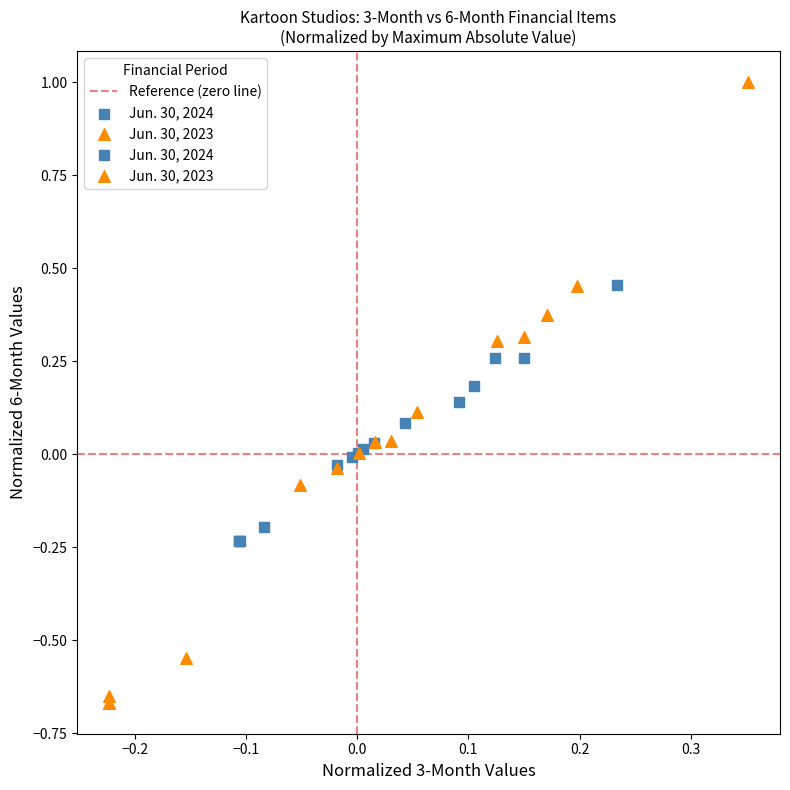

Which series reaches the maximum Y coordinate?

Jun. 30, 2023